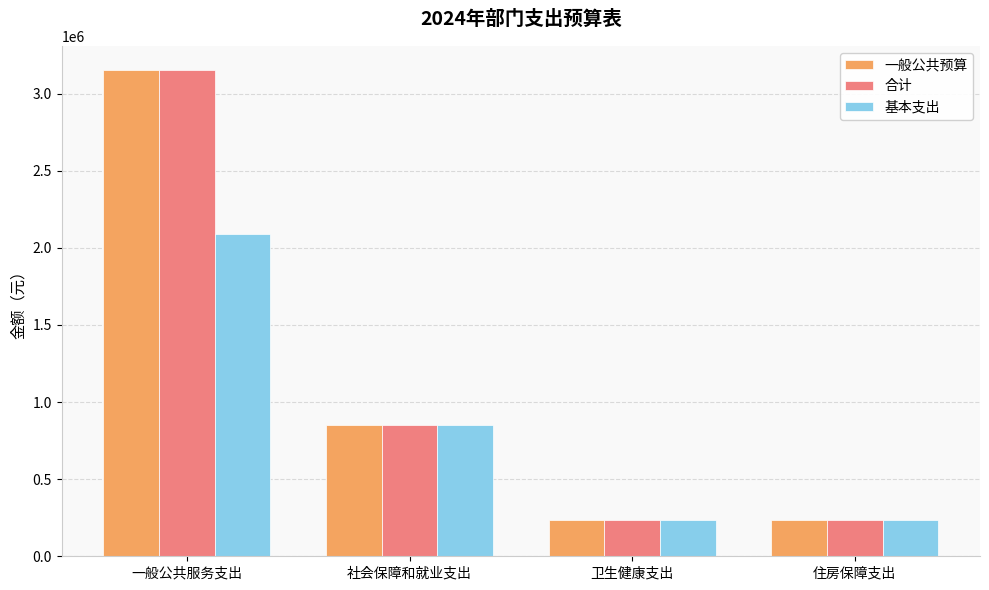

Where is 合计 nearest to the value 1692503?

社会保障和就业支出